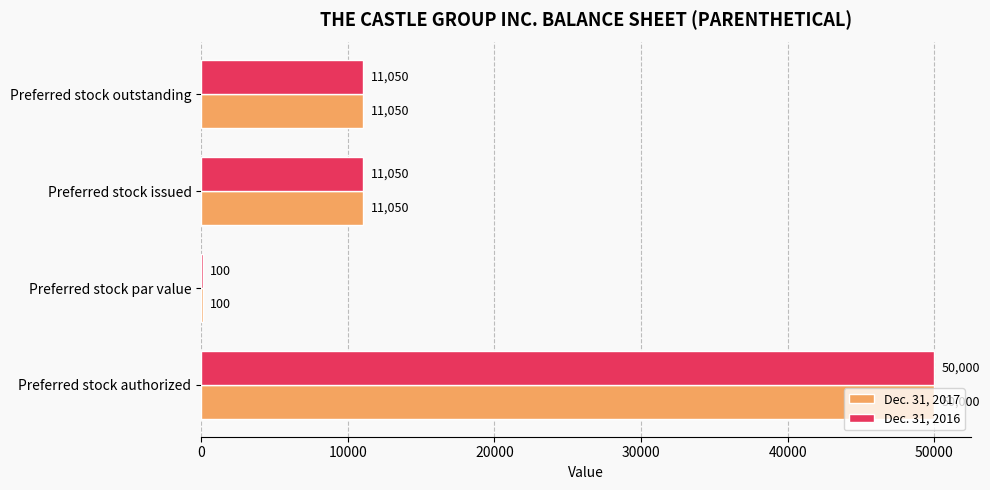

True or false: Dec. 31, 2017 has a value of 11050 at Preferred stock outstanding.

True